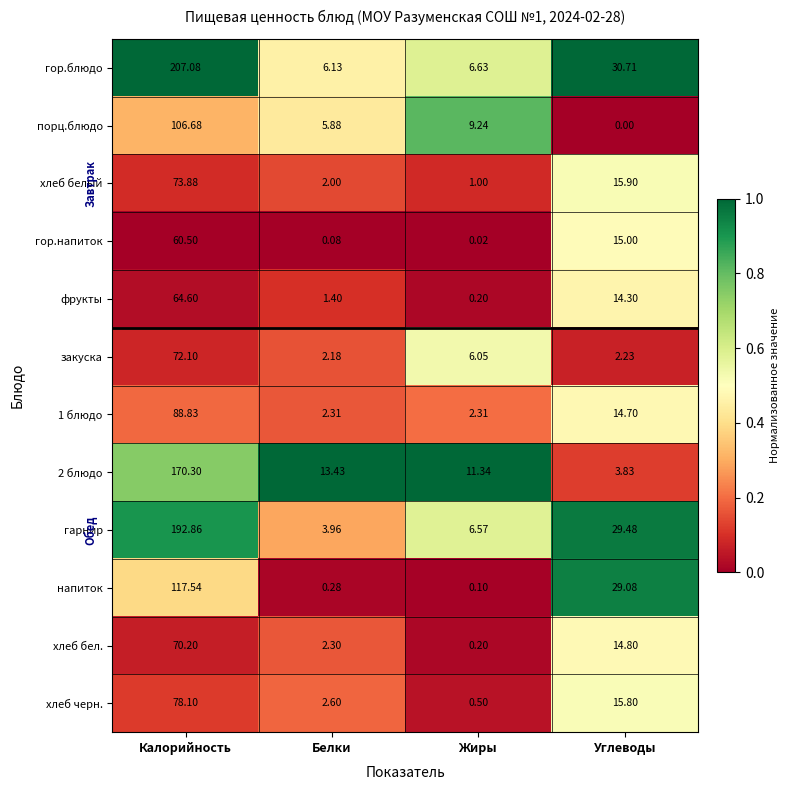

Which series changed the most between Калорийность and Белки?

гор.блюдо